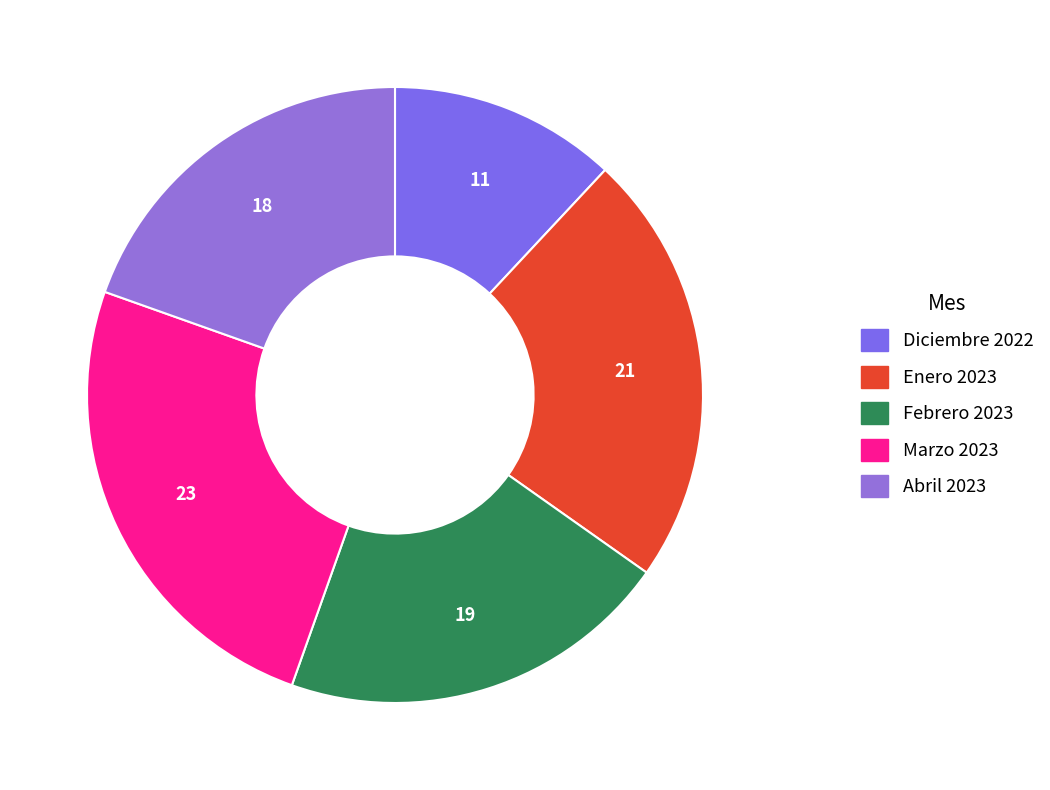

True or false: Diciembre 2022 accounts for 3% of the total.

False